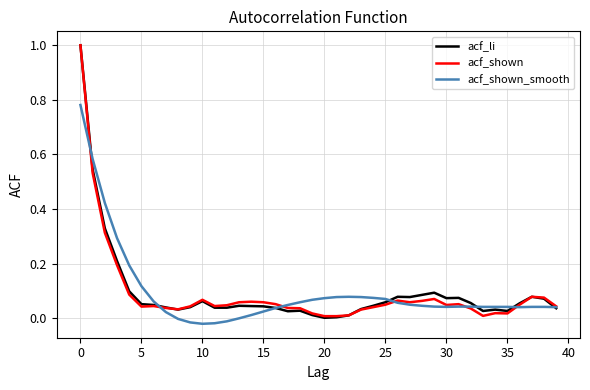

What is the maximum value shown in the chart?

1.0